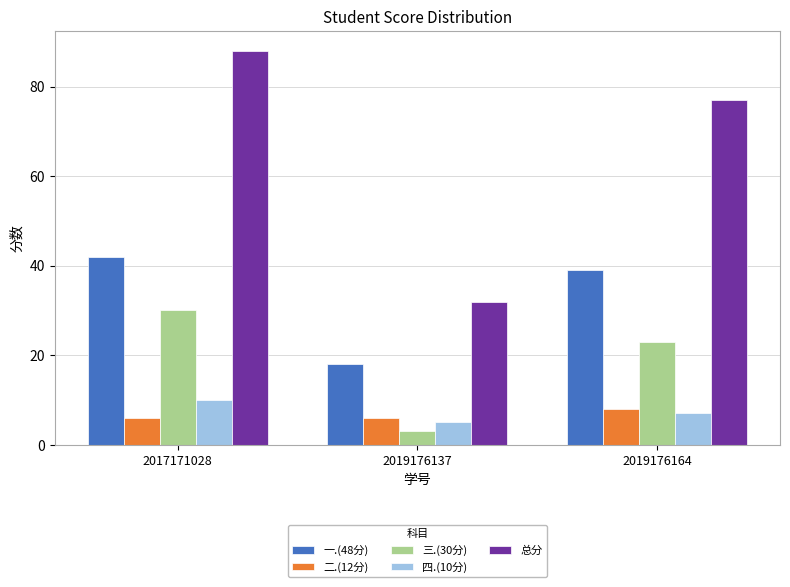

True or false: 三.(30分) has a value of 23 at 2019176164.

True